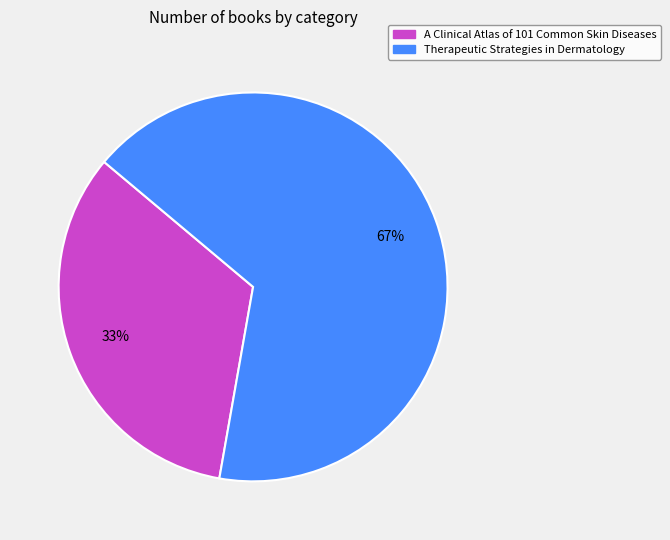

What is the smallest slice in the pie chart?

A Clinical Atlas of 101 Common Skin Diseases